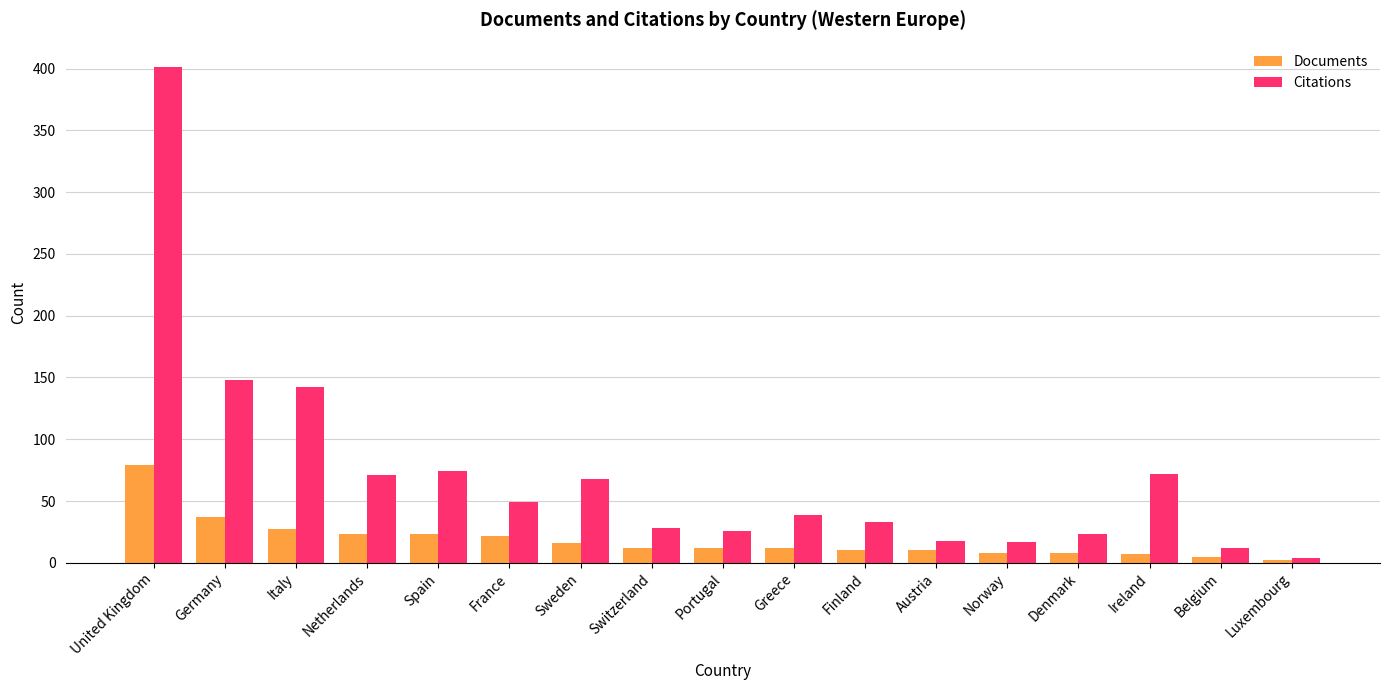

Is it true that Documents equals 41 at Spain?

False